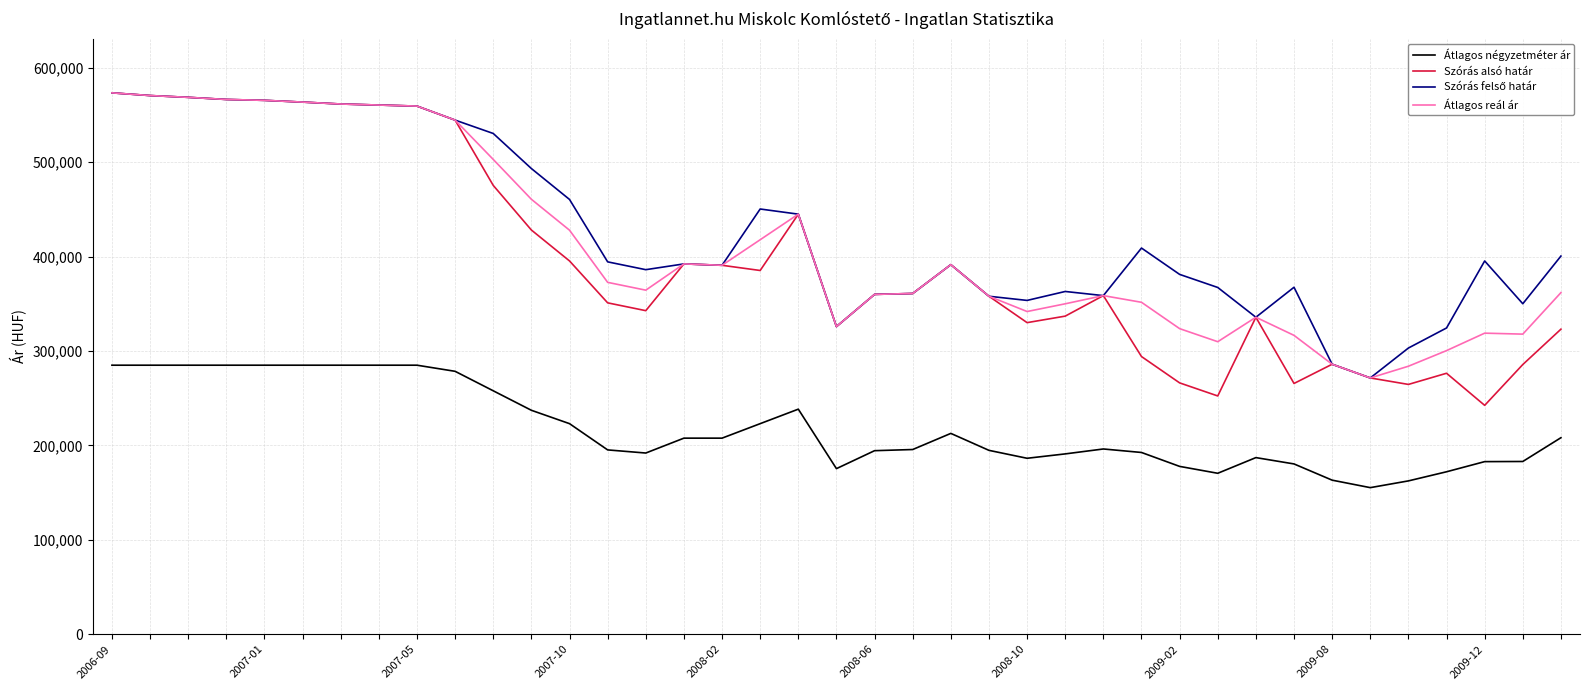

True or false: Átlagos reál ár and Átlagos négyzetméter ár intersect in this chart.

False